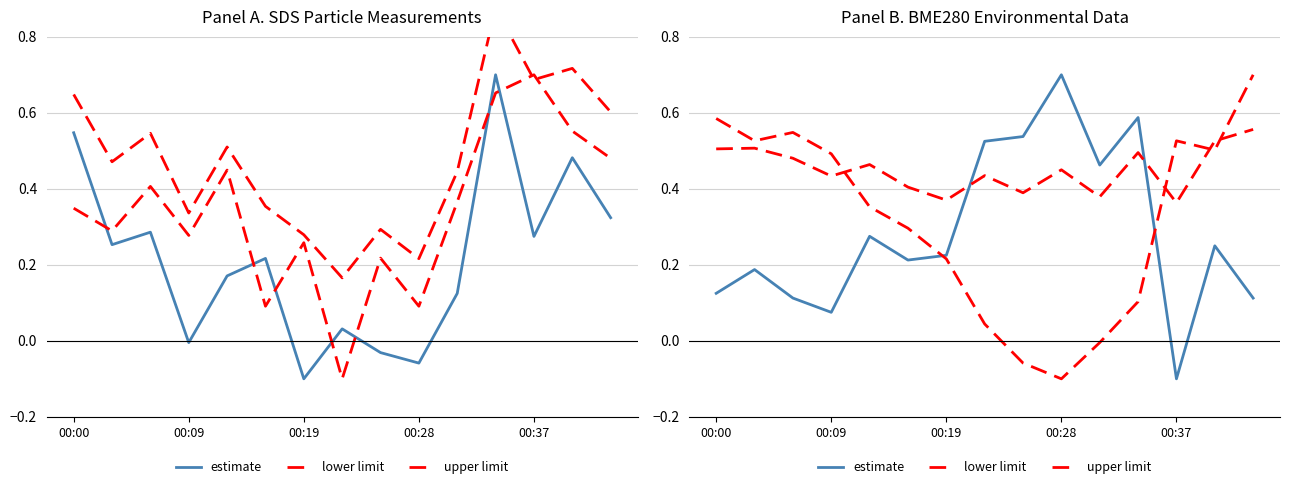

Read the upper limit value at 00:37.

0.4